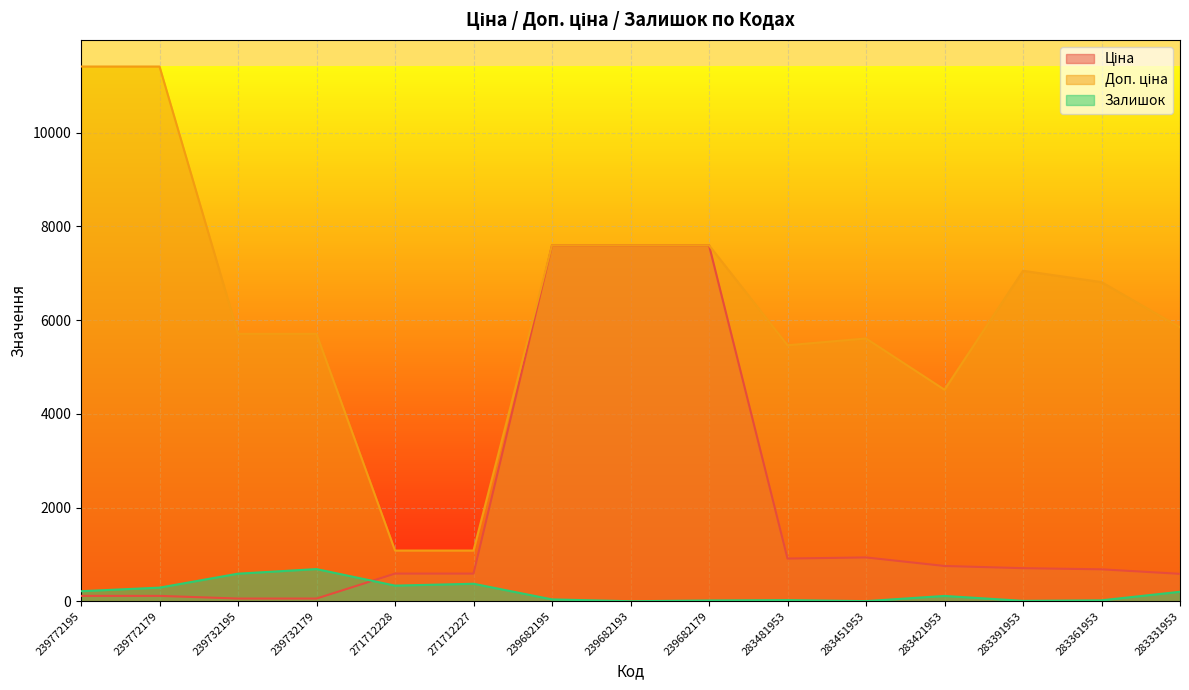

What is the label of the 2nd point from the right?

283361953